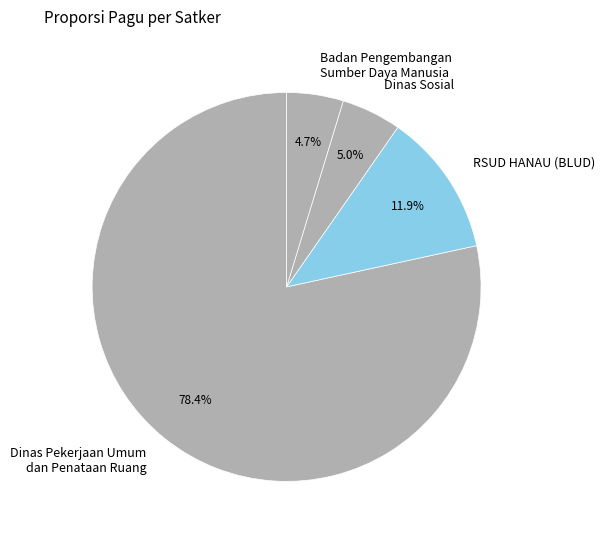

What is the ratio of the value at Dinas Sosial to the value at Badan Pengembangan Sumber Daya Manusia?

1.1